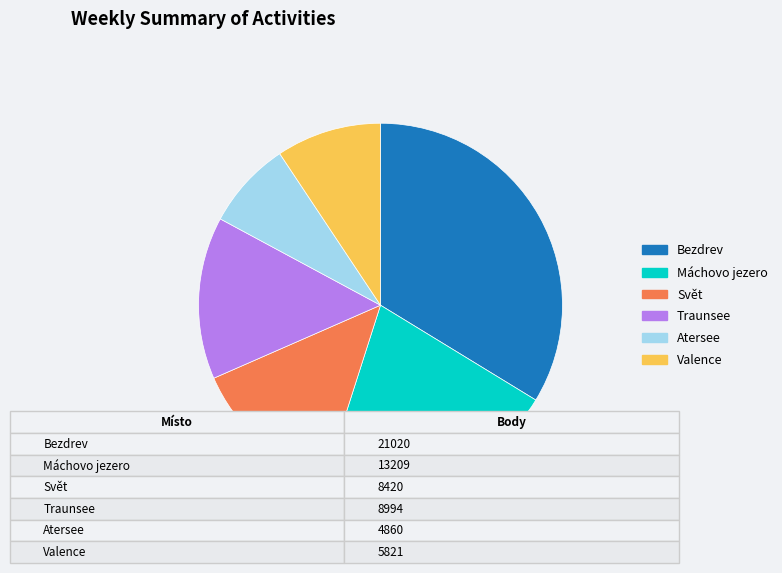

True or false: Atersee accounts for 23% of the total.

False